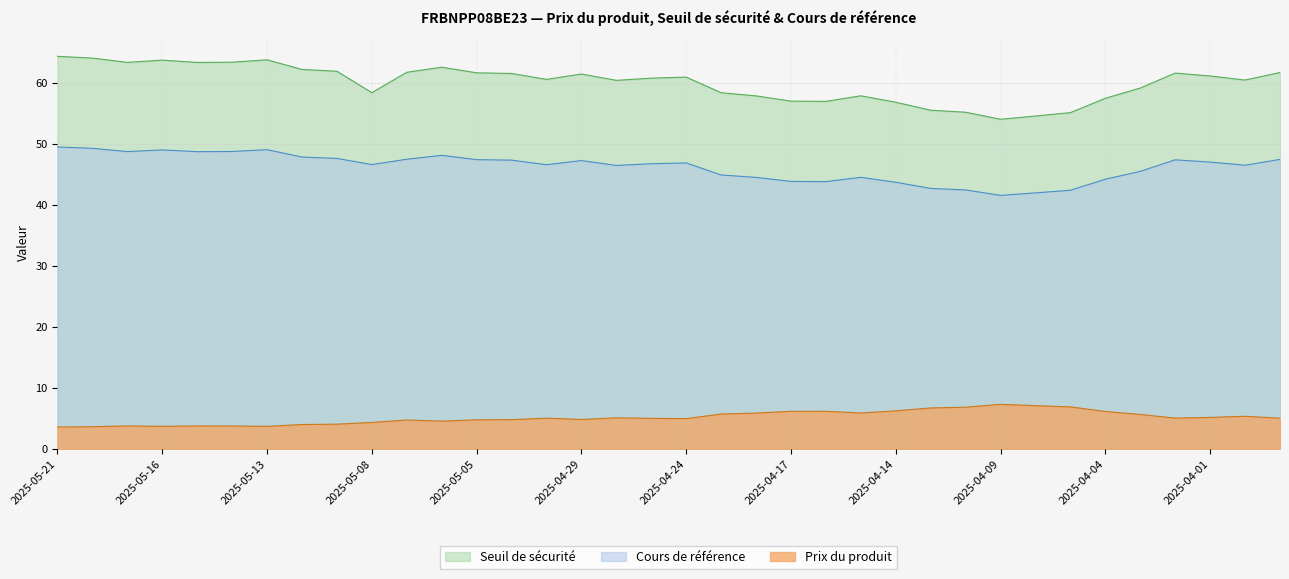

Which series has the widest spread of values?

Seuil de sécurité